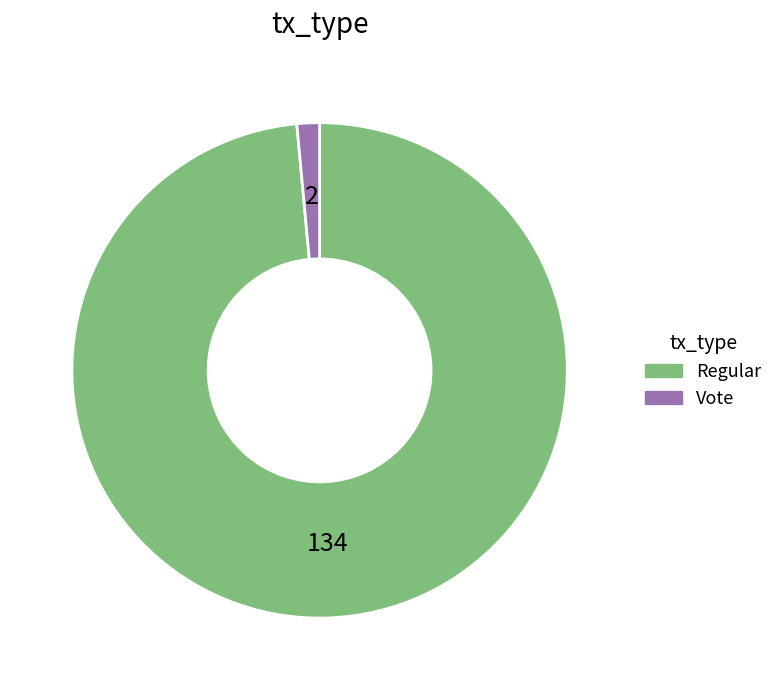

The Regular slice represents 99% of the pie. True or false?

True